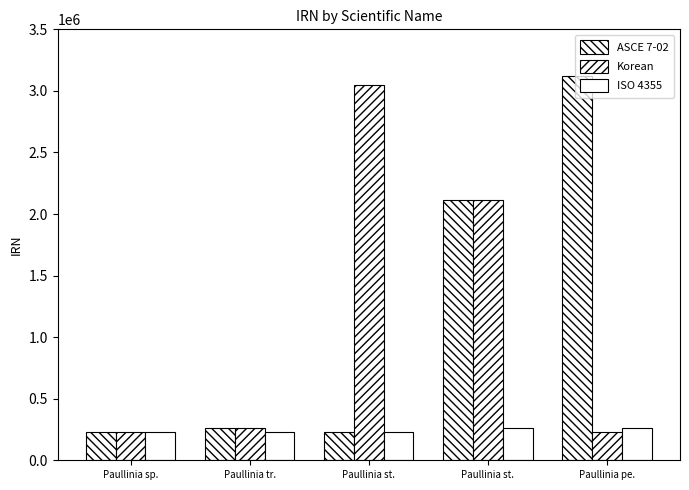

How many series are shown in this chart?

3